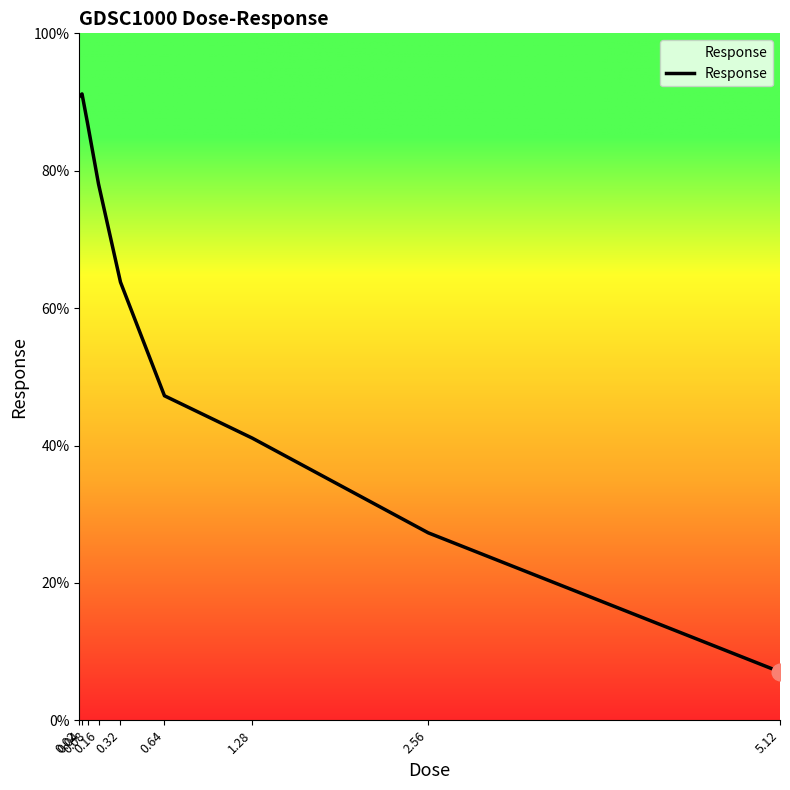

What is the sum of all values?

533.4